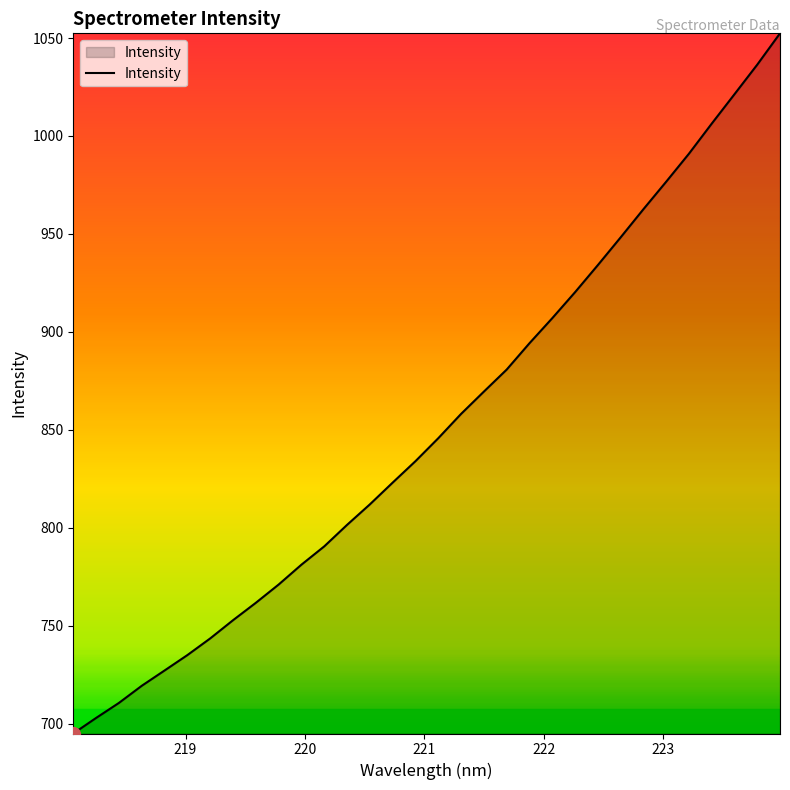

What is the maximum value shown in the chart?

1052.4